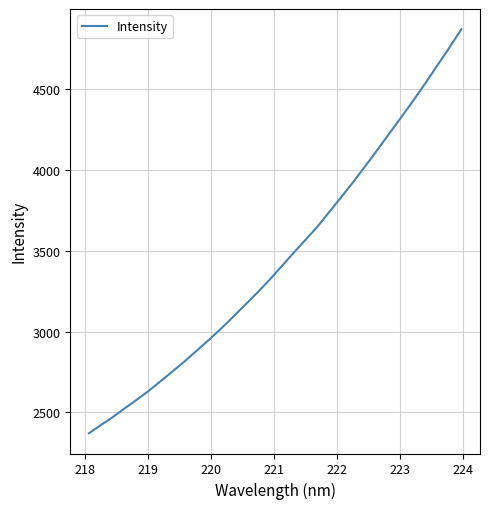

What is the difference between the maximum and minimum values?

2498.4